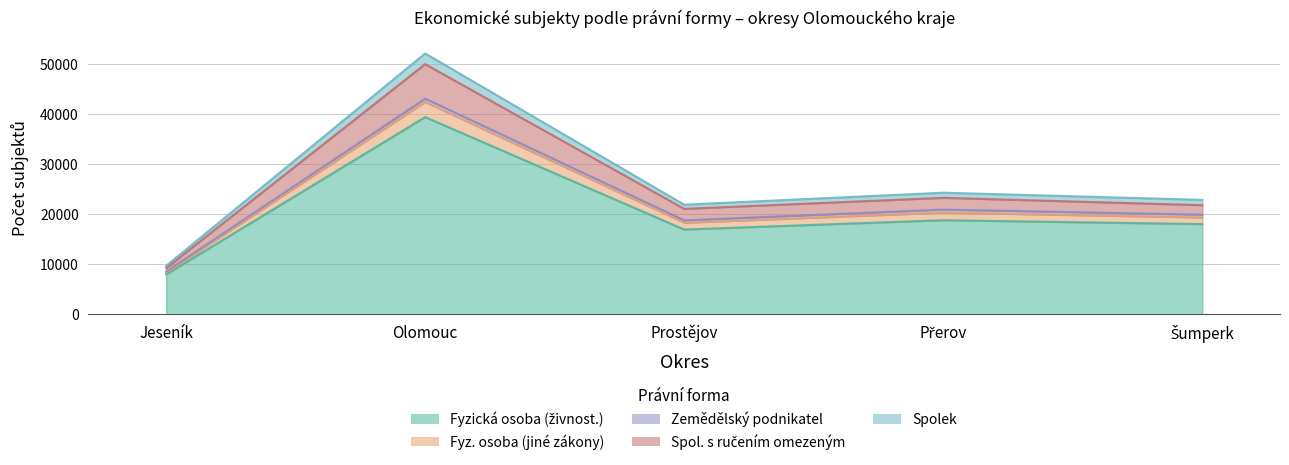

What is the approximate value of Fyzická osoba (živnost.) at Šumperk?

18040